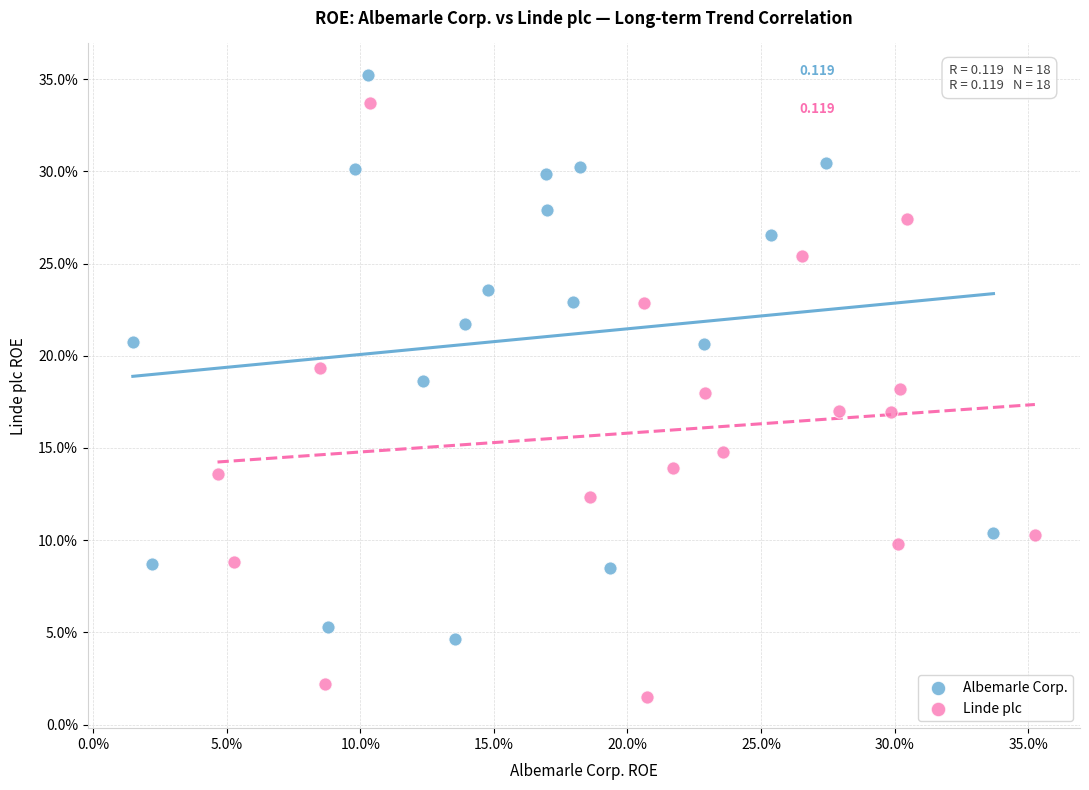

Which series has the largest Y range (max minus min)?

Linde plc